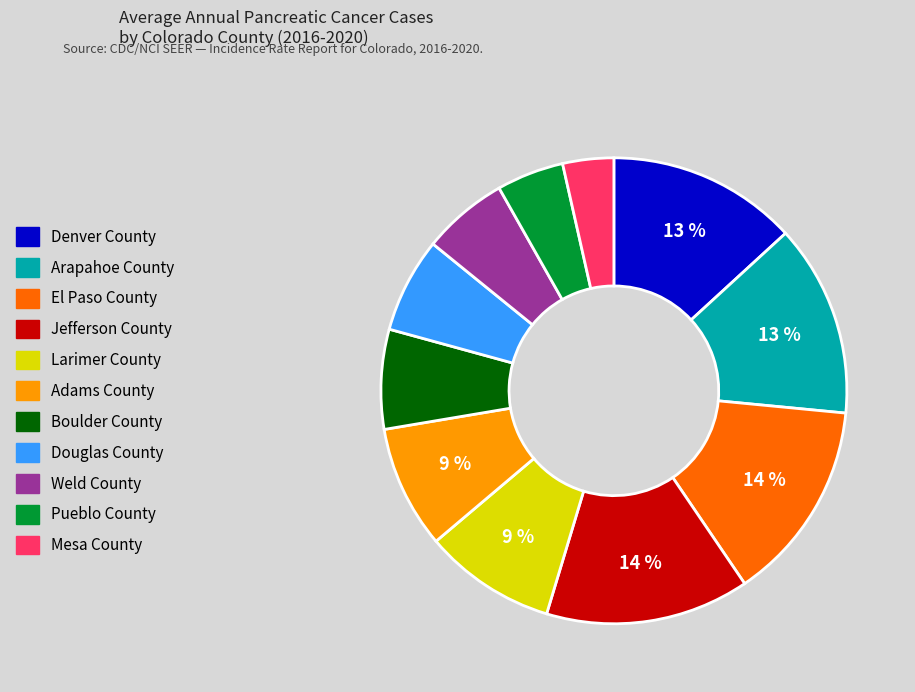

Does Arapahoe County represent more than half of the total?

No